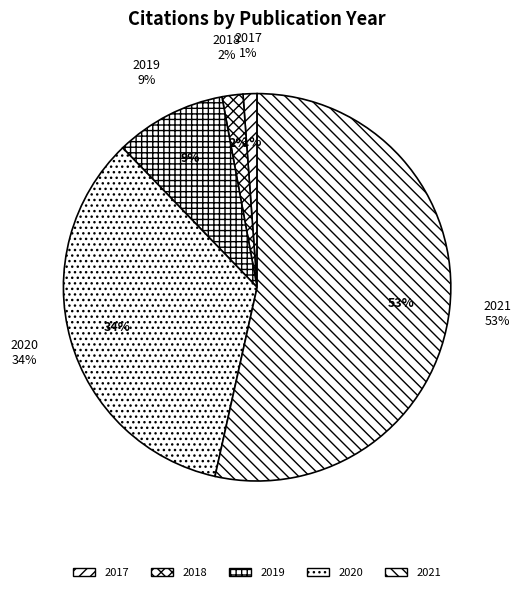

Combined, what portion of the pie is 2019 and 2020?

43.6%